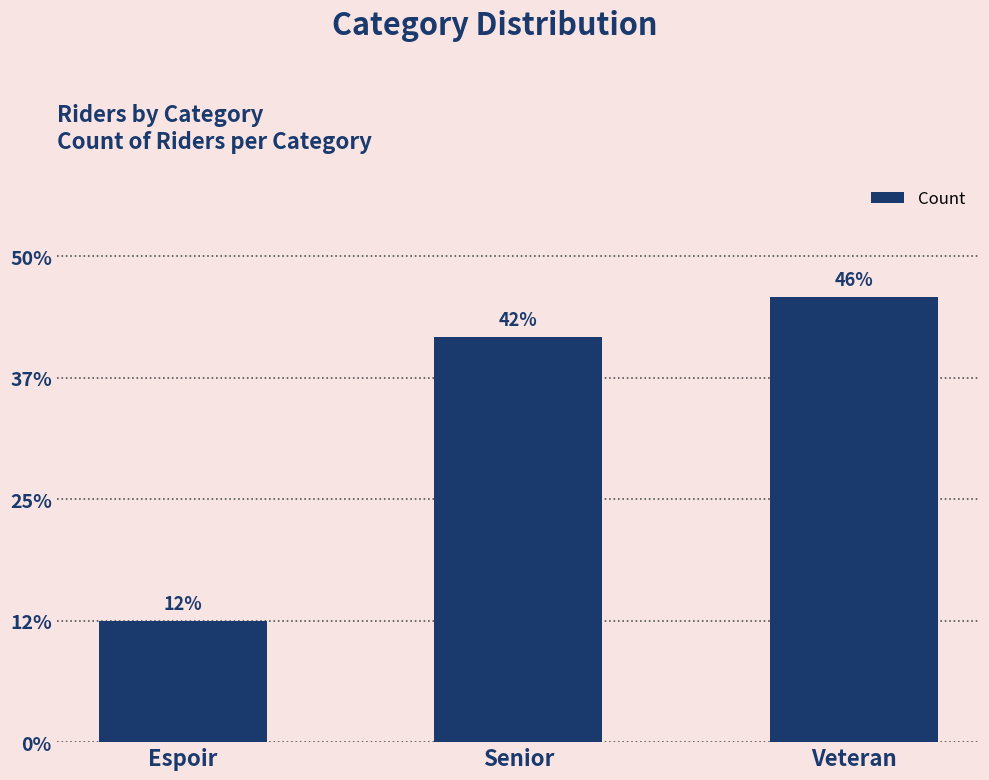

Are the bars horizontal?

No